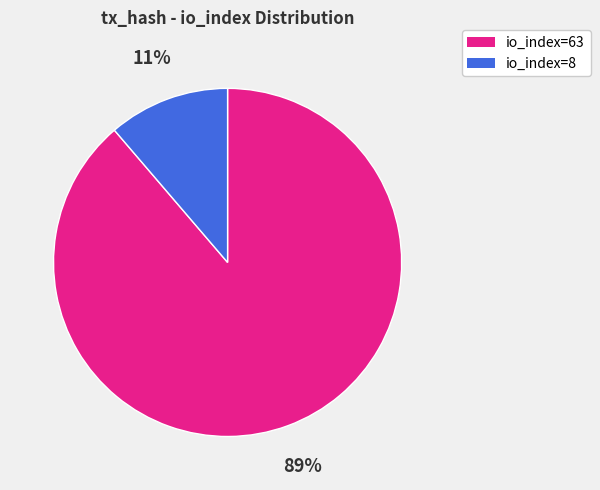

To the nearest percent, what portion does io_index=8 represent?

11%